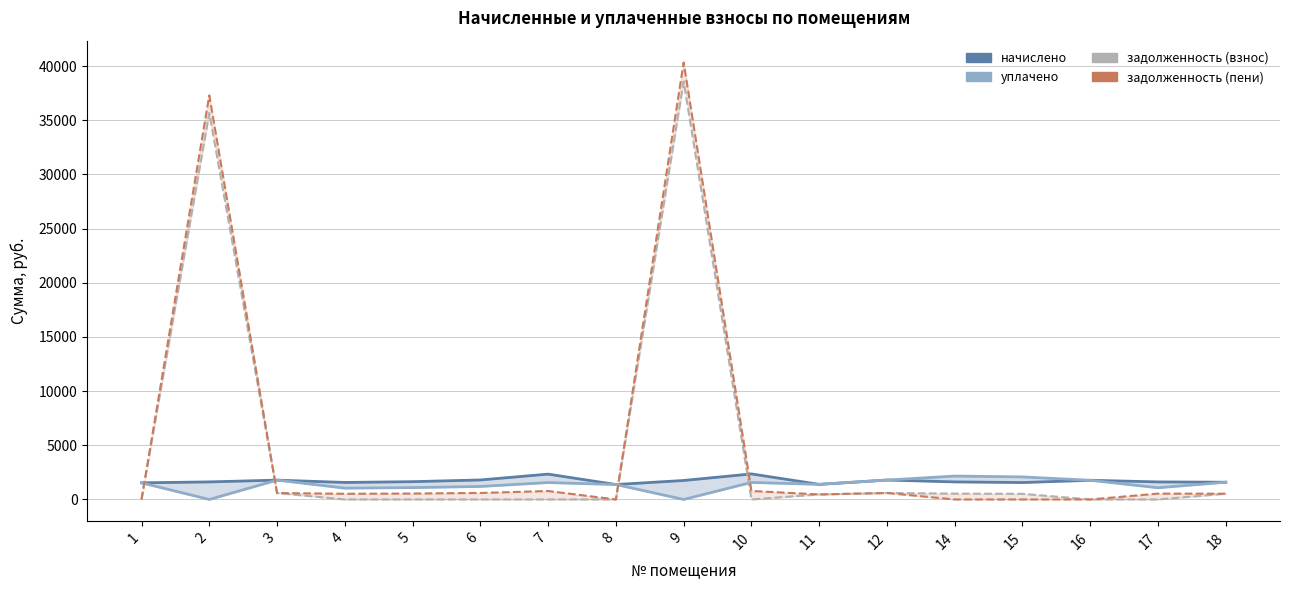

True or false: уплачено has a value of 285.8 at 17.

False